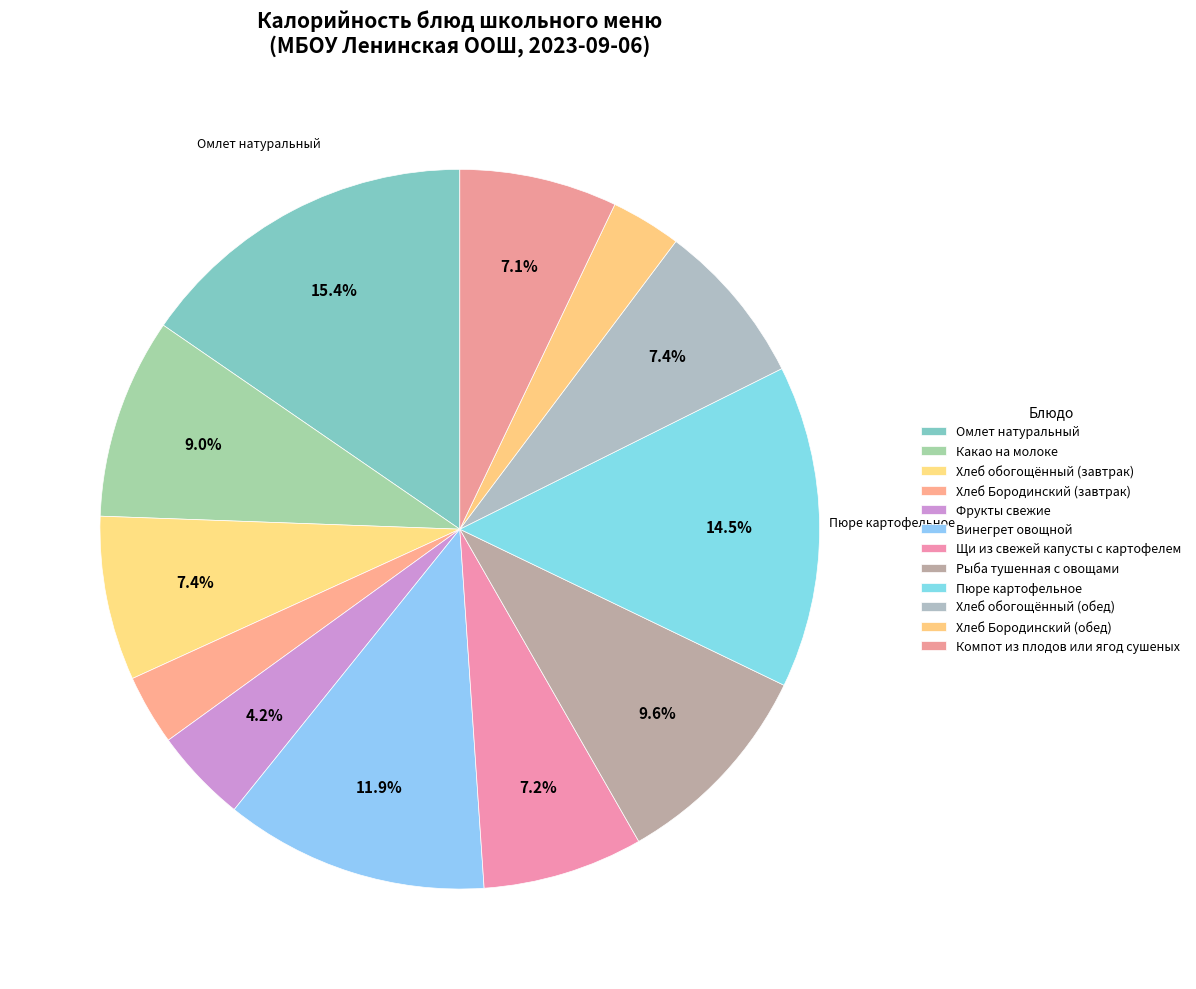

Is there a majority slice in this chart?

No